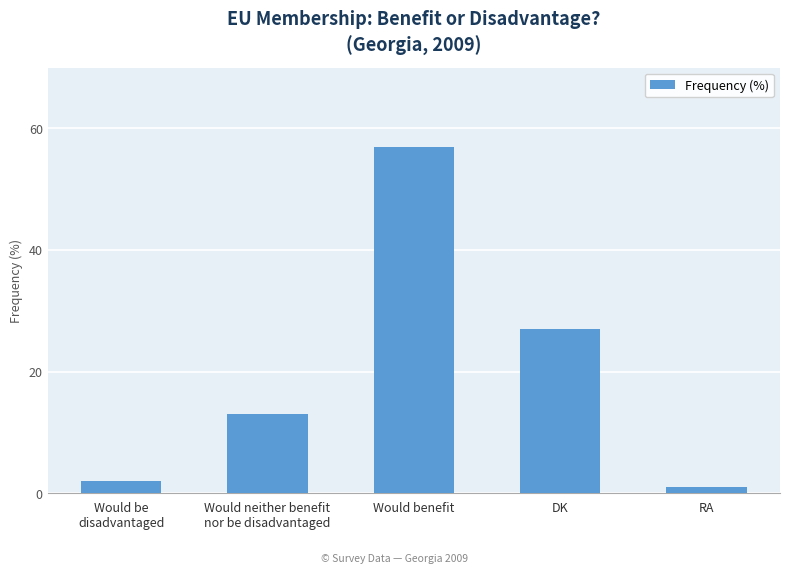

What is the difference between the second highest and minimum values?

26